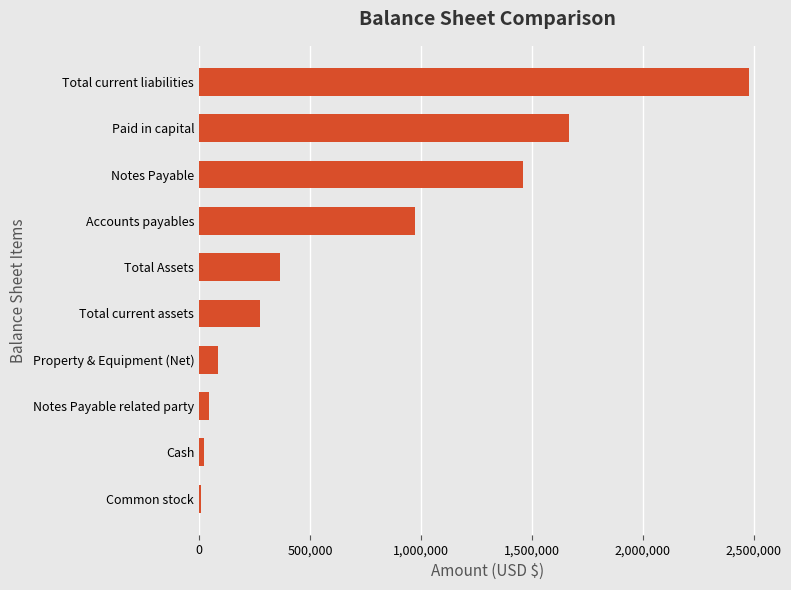

Reading bottom to top, extract all data points from this chart.

8207	23535	45244	86430	276756	363186	972551	1458259	1667790	2479938